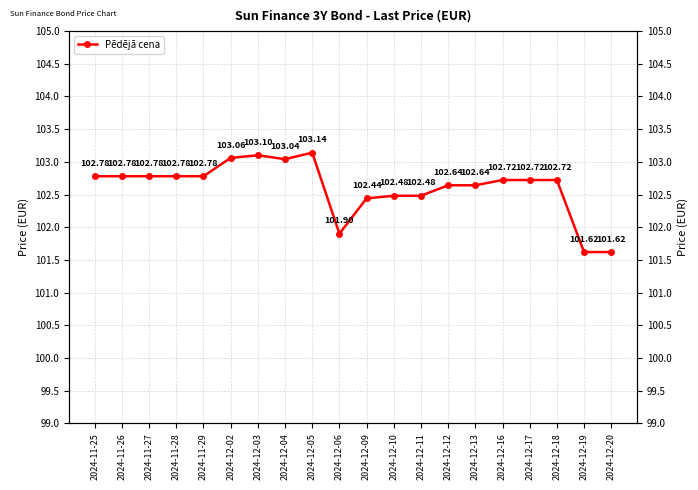

The value at 2024-12-02 is 103.1. True or false?

True